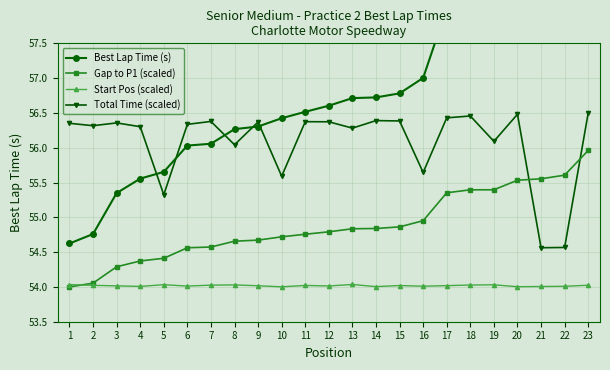

Rank the series at 7 from highest to lowest value.

Total Time (scaled), Best Lap Time (s), Gap to P1 (scaled), Start Pos (scaled)